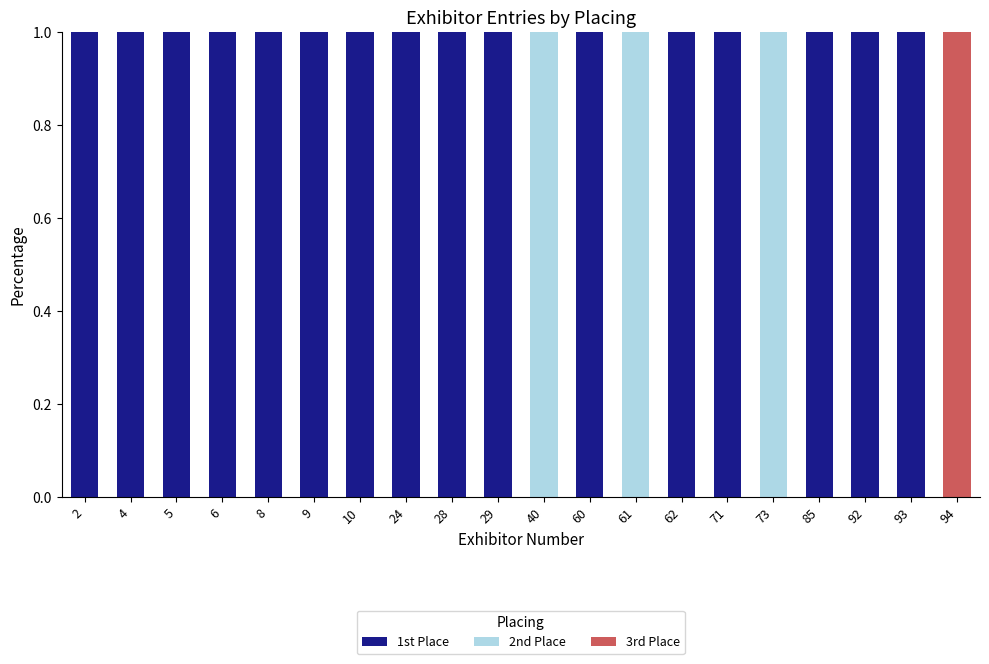

What is the total value across all series at 85?

1